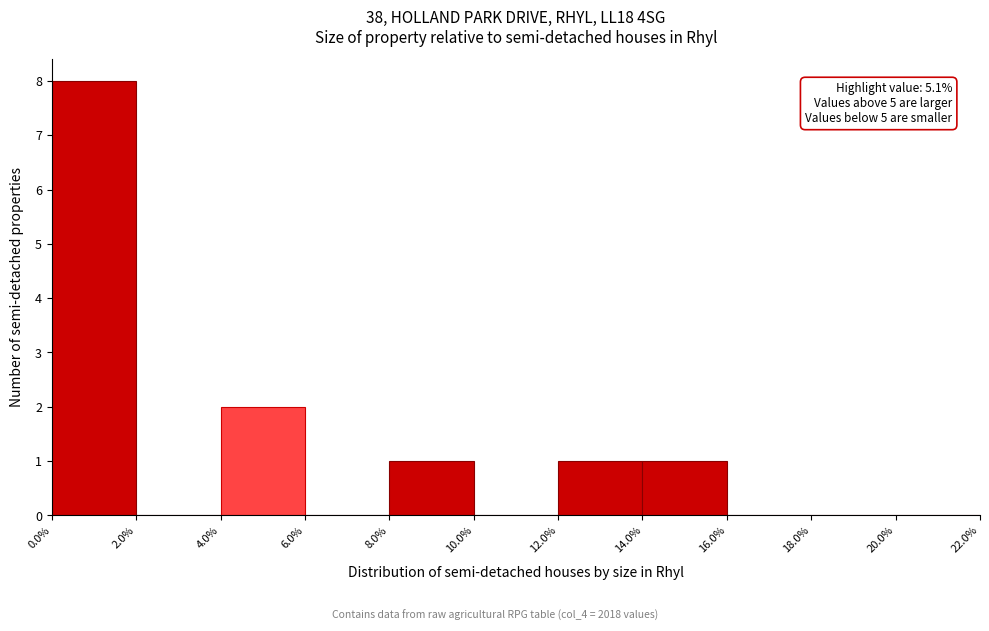

Which range on the x-axis has the tallest bar?

0.0% to 2.0%